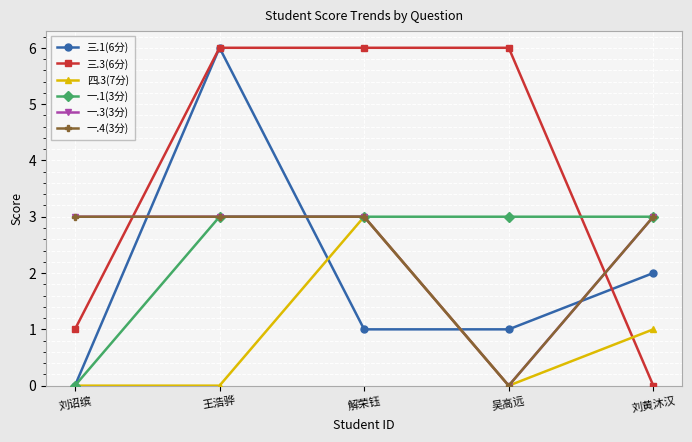

Does the chart have visible grid lines?

Yes